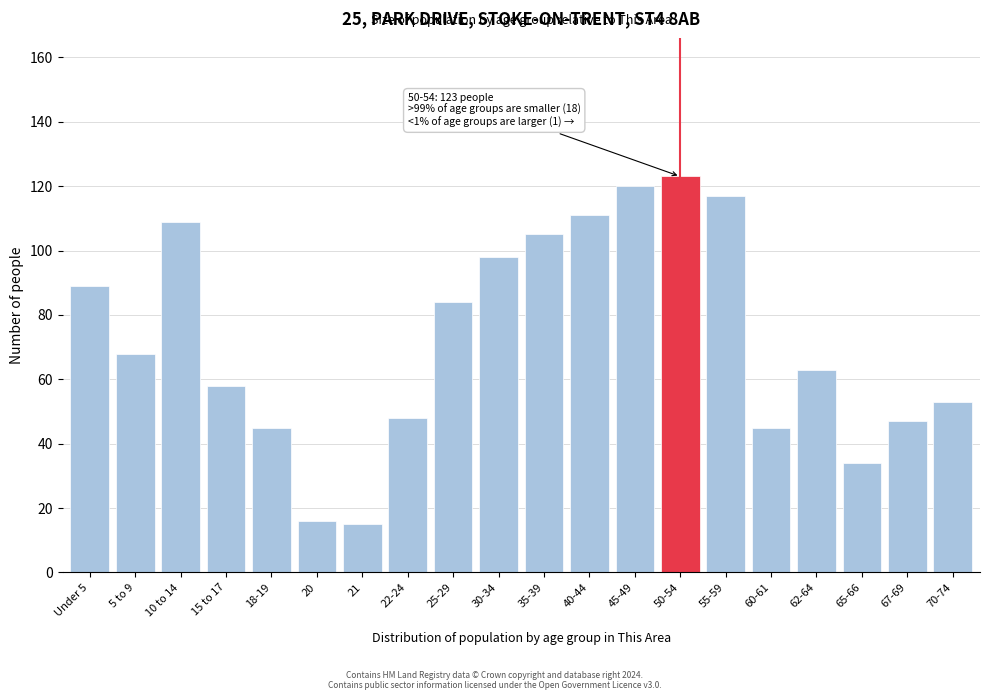

Reading right to left, what are all the values shown in this chart?

70-74=53	67-69=47	65-66=34	62-64=63	60-61=45	55-59=117	50-54=123	45-49=120	40-44=111	35-39=105	30-34=98	25-29=84	22-24=48	21=15	20=16	18-19=45	15 to 17=58	10 to 14=109	5 to 9=68	Under 5=89